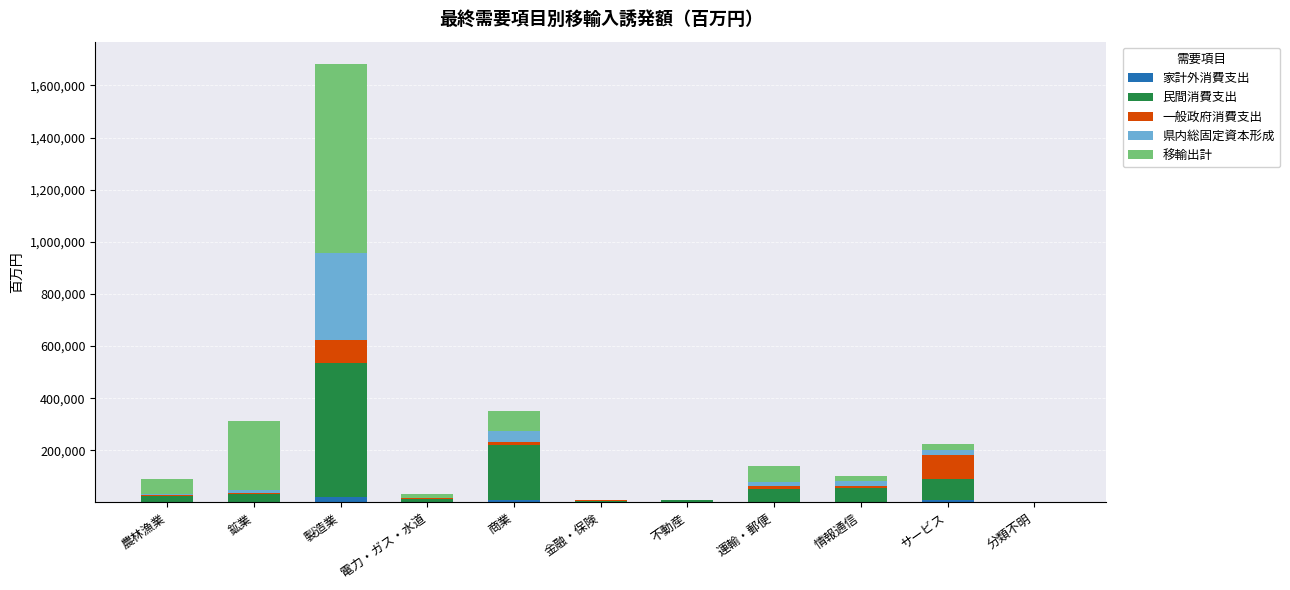

At which category is the sum across all series the highest?

製造業